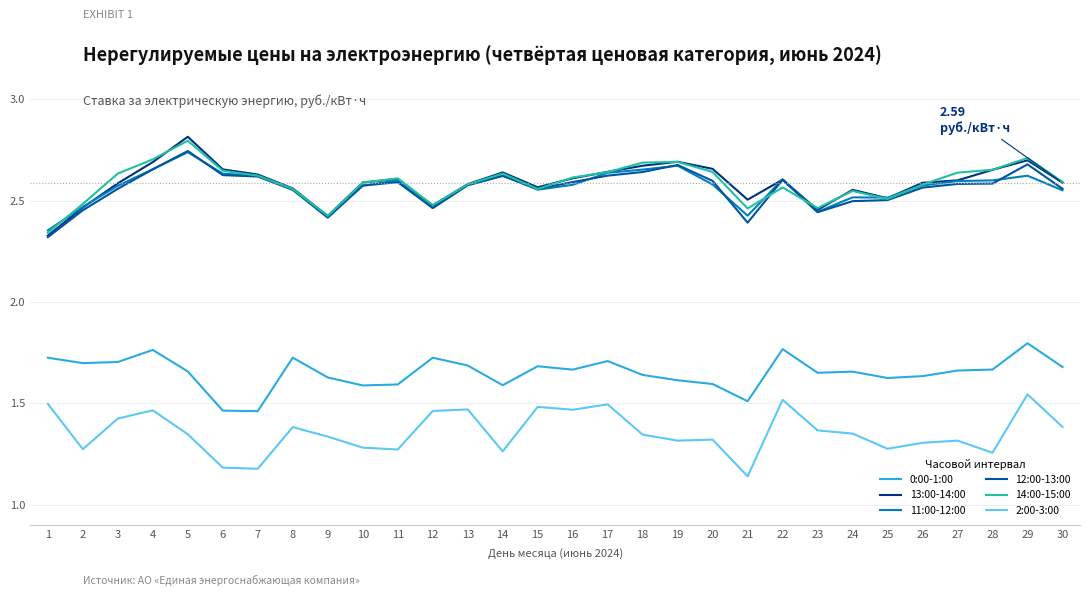

Is the value of 0:00-1:00 at 16 greater than the value of 2:00-3:00 at 10?

Yes